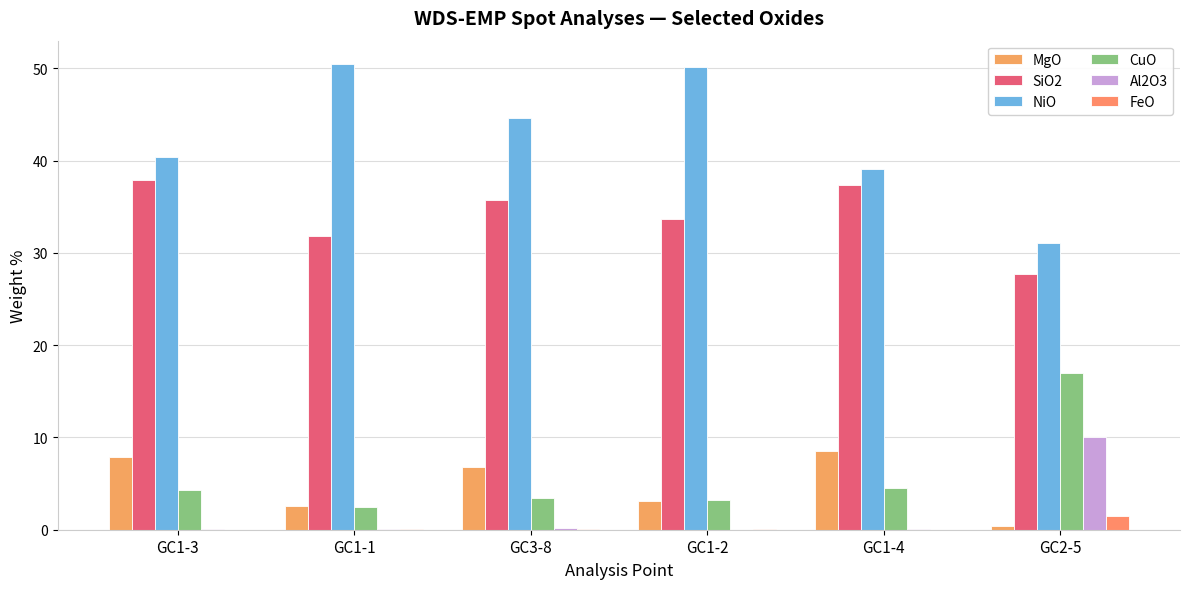

What is the approximate value of MgO at GC1-3?

7.9